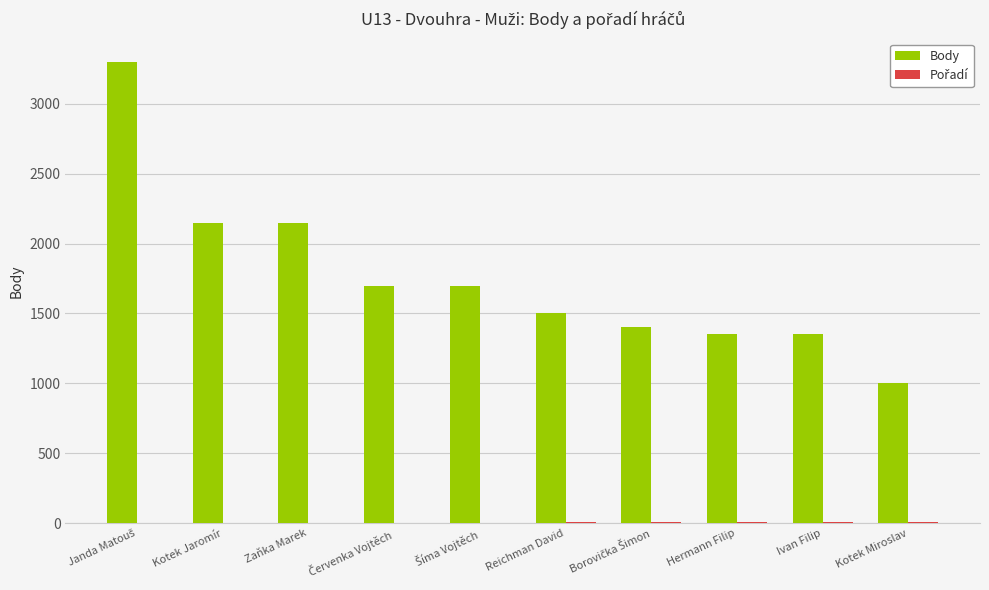

Which series has the largest total across all categories?

Body